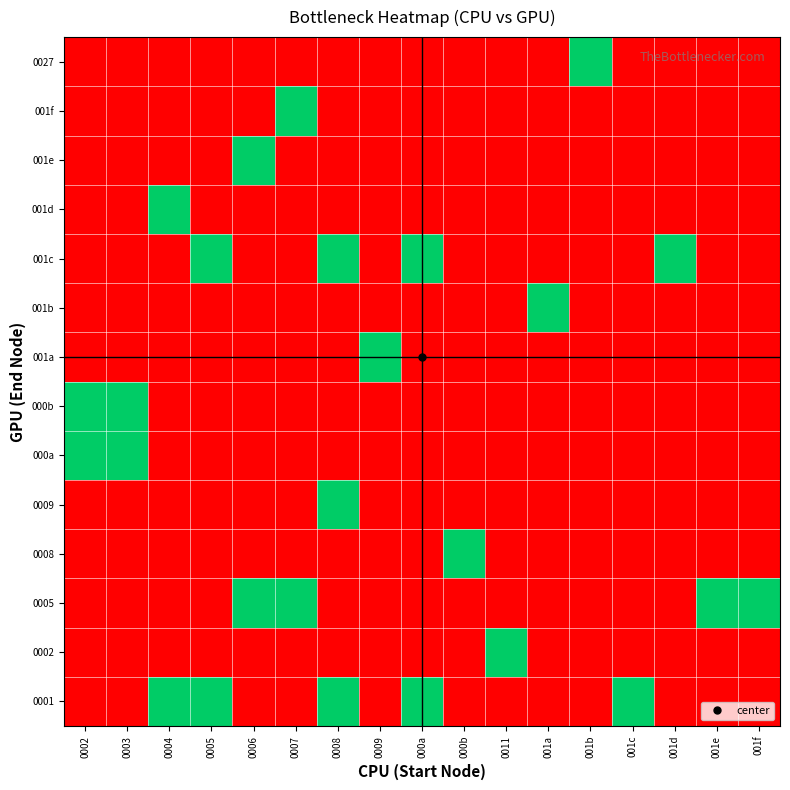

What is the spread (max minus min) of values at 0007?

1